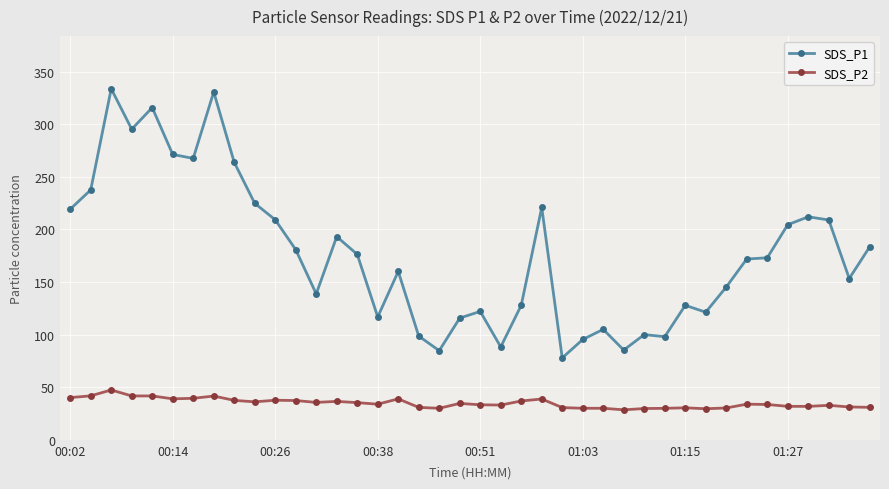

Which series has the largest total across all categories?

SDS_P1